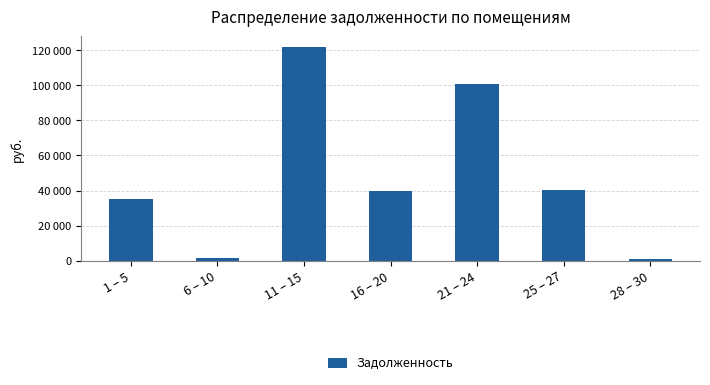

What is the difference between the maximum and second lowest values?

120529.7